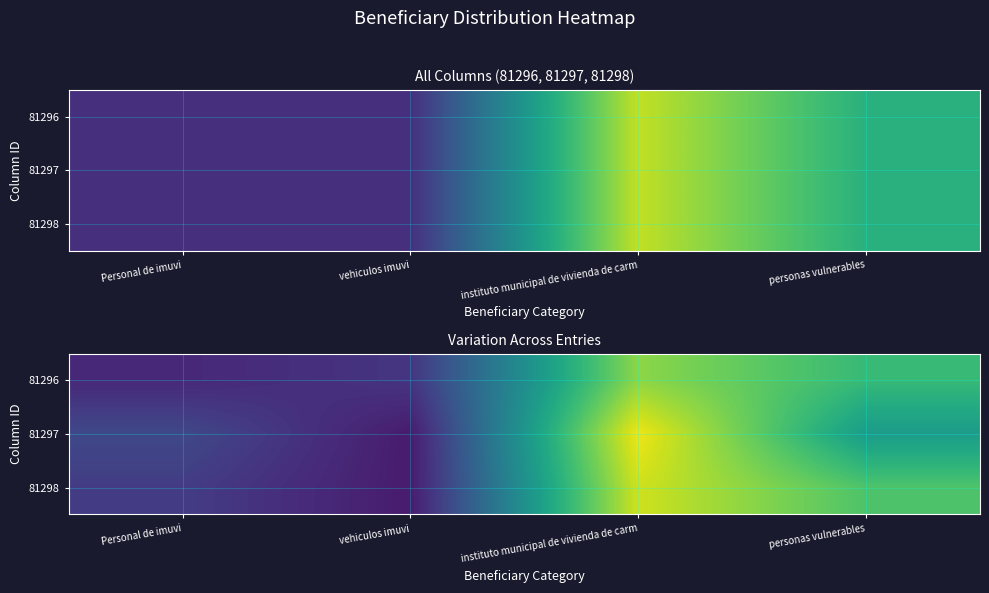

What is the difference between the second highest and second lowest values in the 81297 series?

7.3